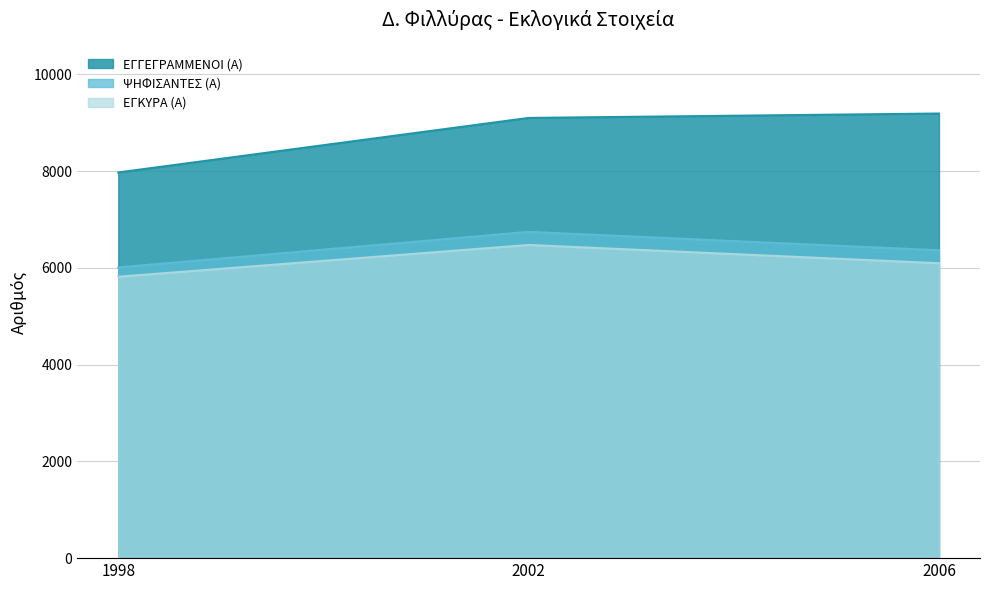

List the labels in order of ΕΓΚΥΡΑ (Α) value, largest first.

2002, 2006, 1998